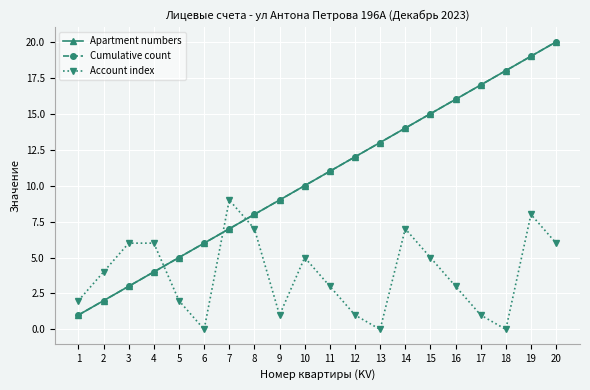

Reading left to right, transcribe all the data shown in this chart.

Apartment numbers: 1=1	2=2	3=3	4=4	5=5	6=6	7=7	8=8	9=9	10=10	11=11	12=12	13=13	14=14	15=15	16=16	17=17	18=18	19=19	20=20
Cumulative count: 1=1	2=2	3=3	4=4	5=5	6=6	7=7	8=8	9=9	10=10	11=11	12=12	13=13	14=14	15=15	16=16	17=17	18=18	19=19	20=20
Account index: 1=2	2=4	3=6	4=6	5=2	6=0	7=9	8=7	9=1	10=5	11=3	12=1	13=0	14=7	15=5	16=3	17=1	18=0	19=8	20=6